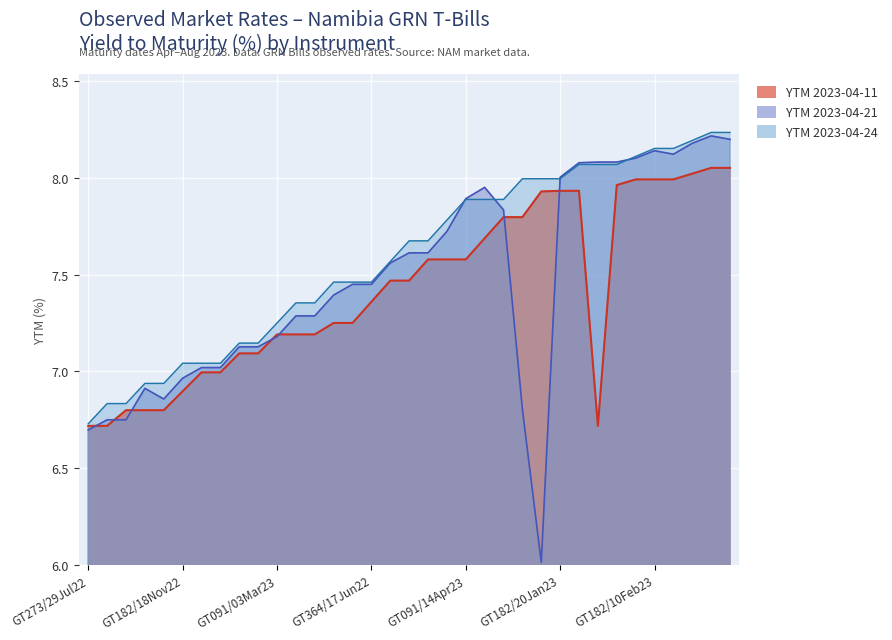

Between 34 and 16, which is larger?

34